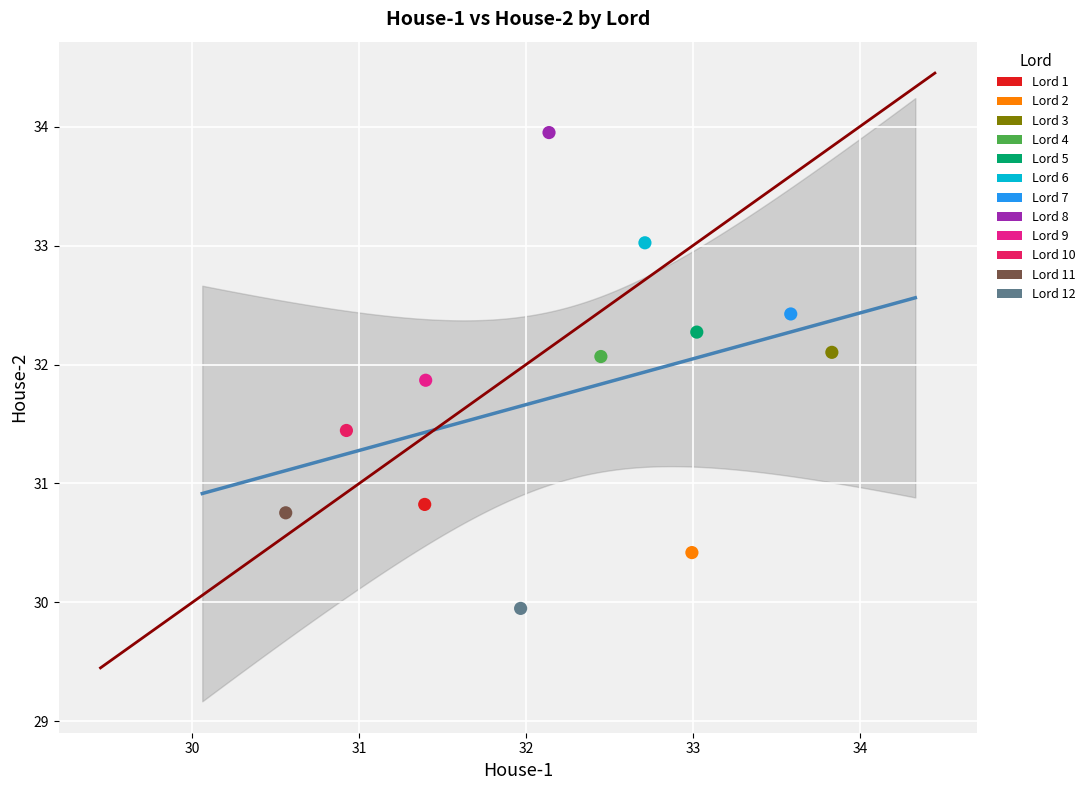

What are all the series names shown in the legend?

Lord 1, Lord 2, Lord 3, Lord 4, Lord 5, Lord 6, Lord 7, Lord 8, Lord 9, Lord 10, Lord 11, Lord 12